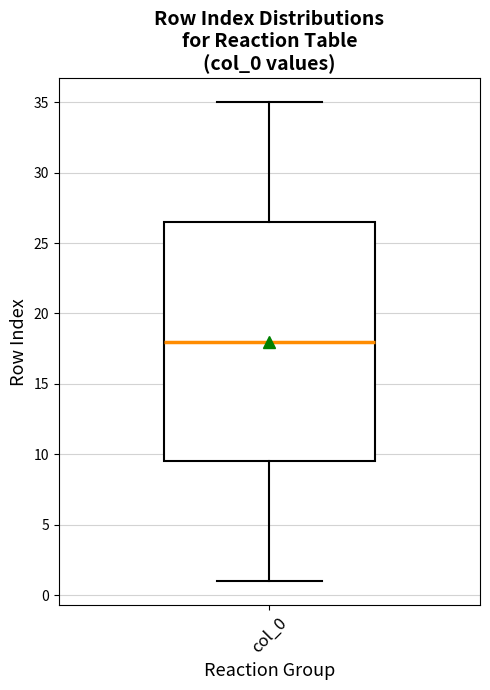

Where is the upper edge of the box for col_0 on the y-axis? The values are not printed on the chart, so give them approximately, as read against the axis.

26.5